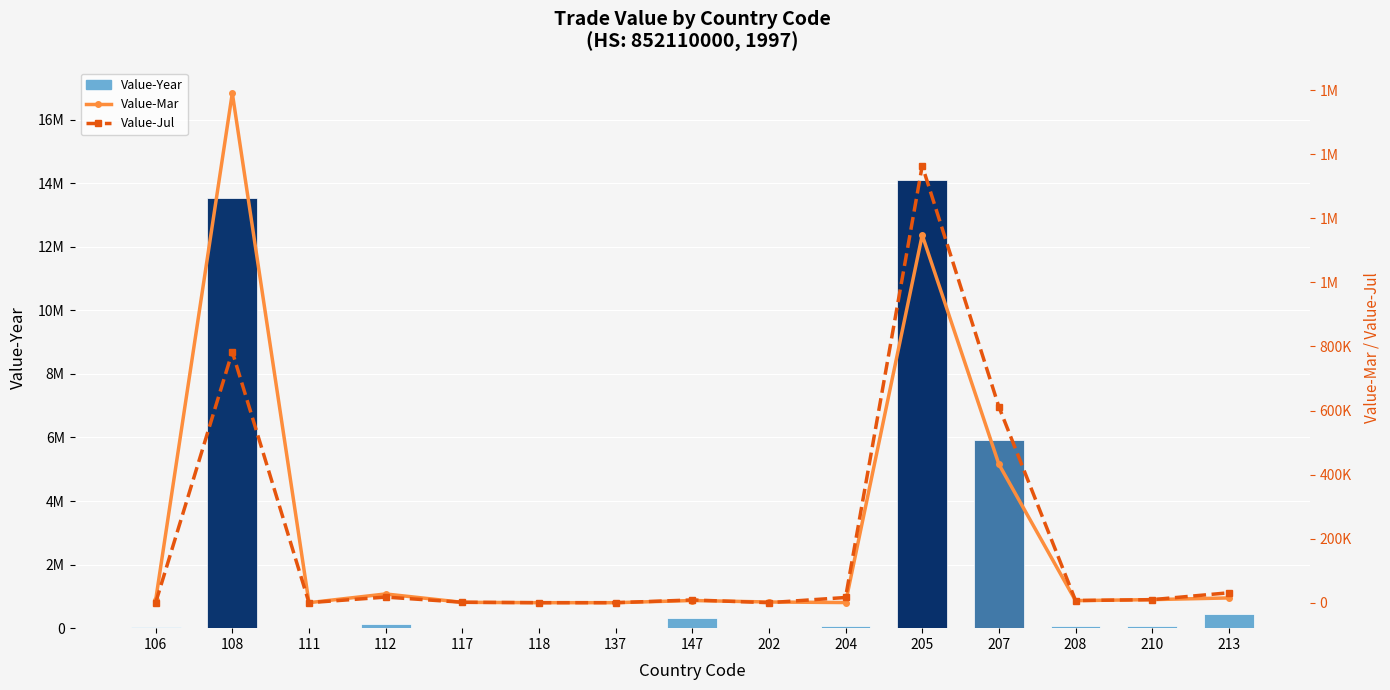

What is the difference between the maximum and second lowest values in the Value-Mar series?

1591106